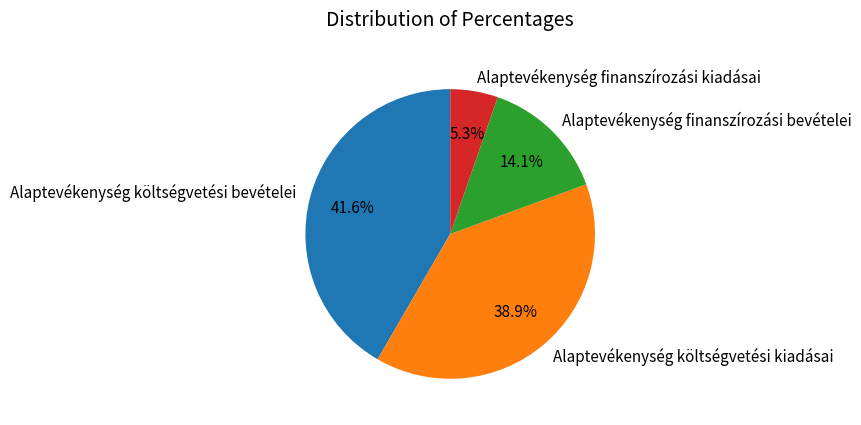

To the nearest percent, what is the difference between the Alaptevékenység finanszírozási kiadásai and Alaptevékenység költségvetési kiadásai slice percentages?

34%